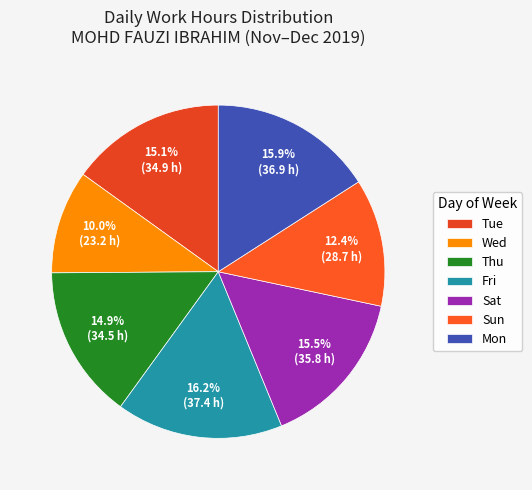

How many slices are in this pie chart?

7